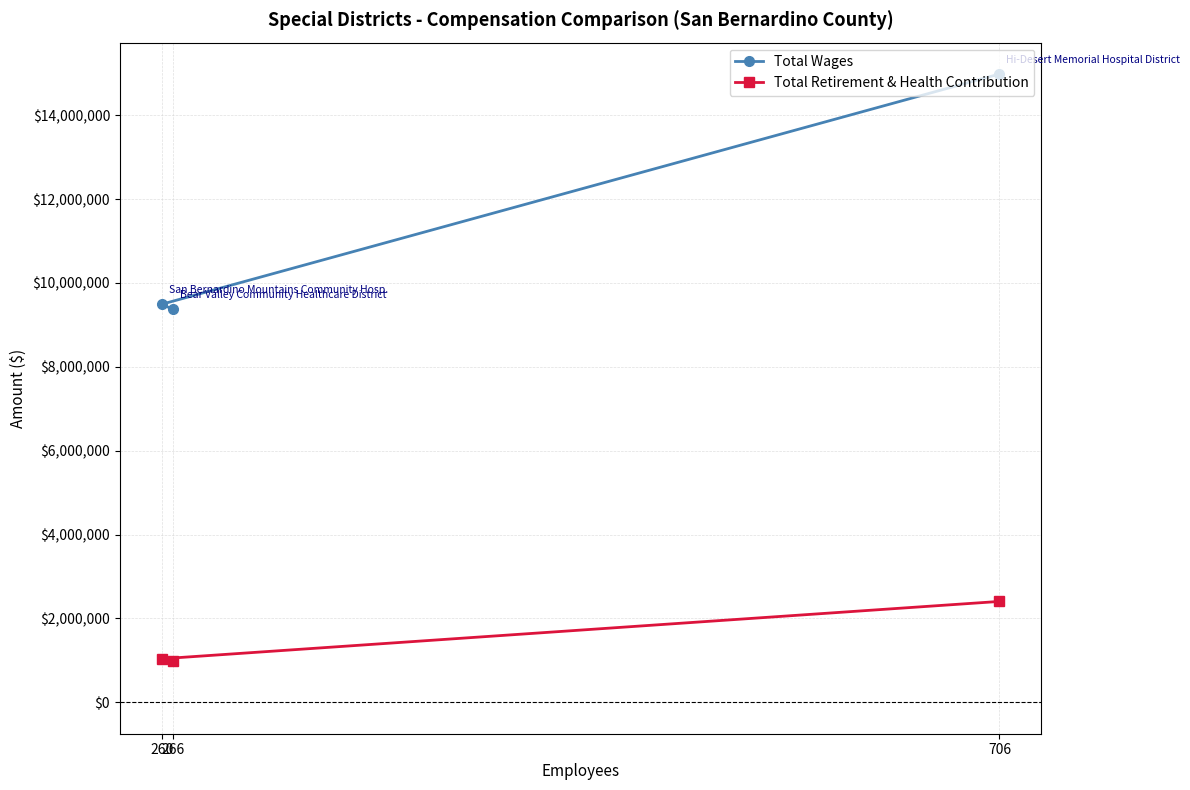

Where is Total Wages nearest to the value 12177349?

260